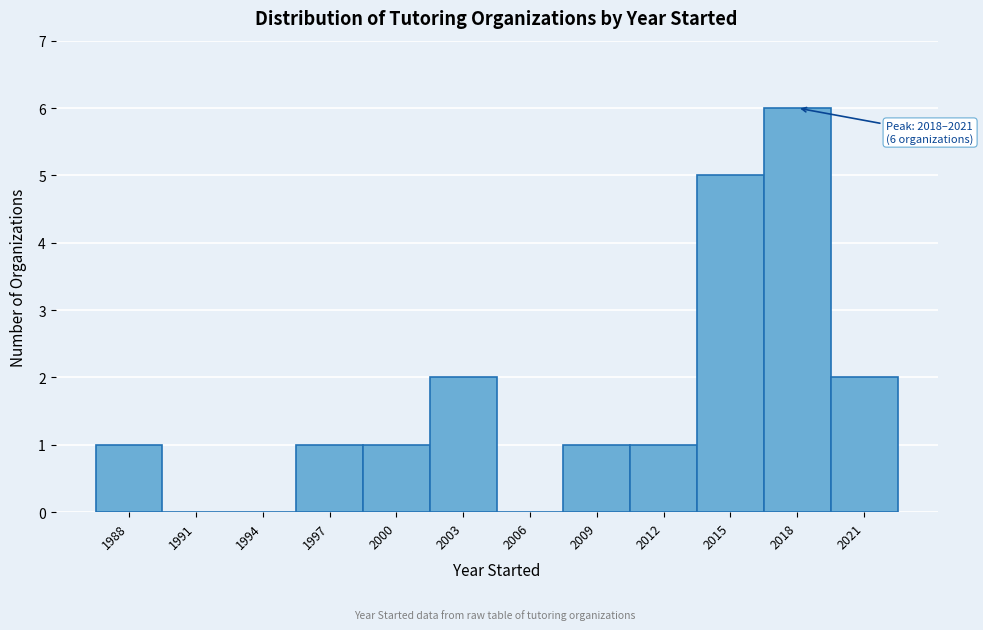

Reading left to right, transcribe all the data shown in this chart.

1988=1	1991=0	1994=0	1997=1	2000=1	2003=2	2006=0	2009=1	2012=1	2015=5	2018=6	2021=2